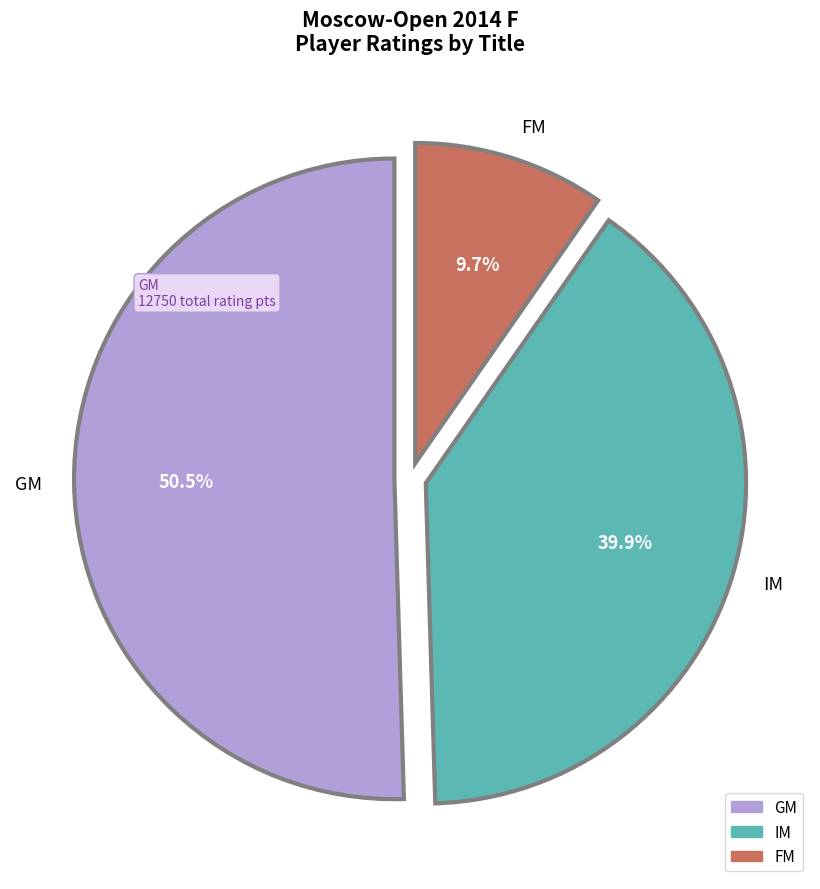

Is there a majority slice in this chart?

Yes